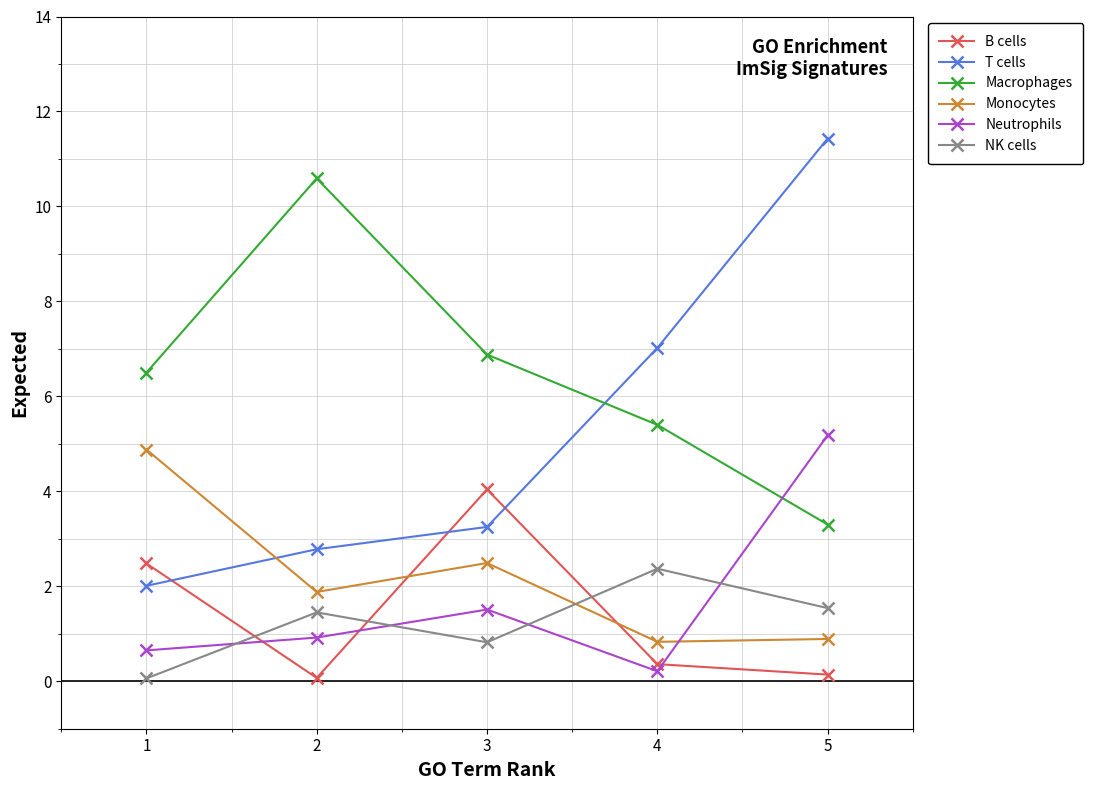

Count the number of data series in this chart.

6